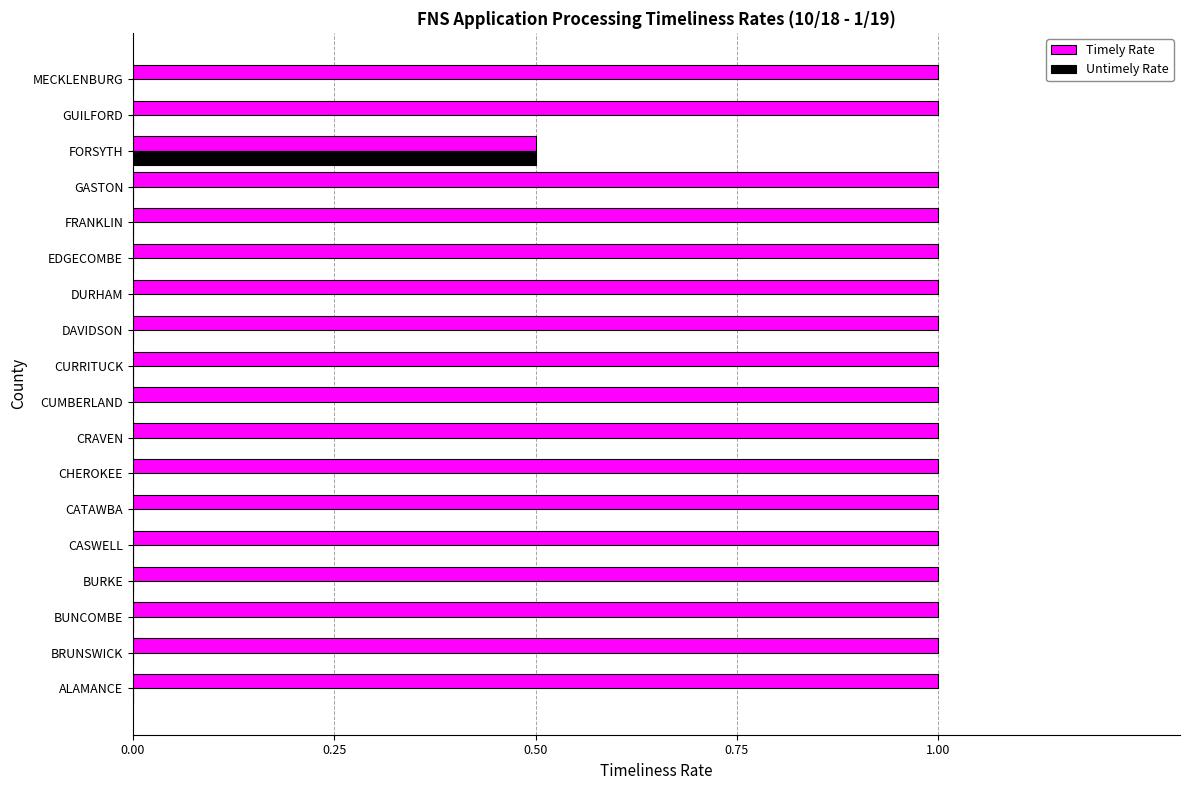

What is the total value across all series at BURKE?

1.0